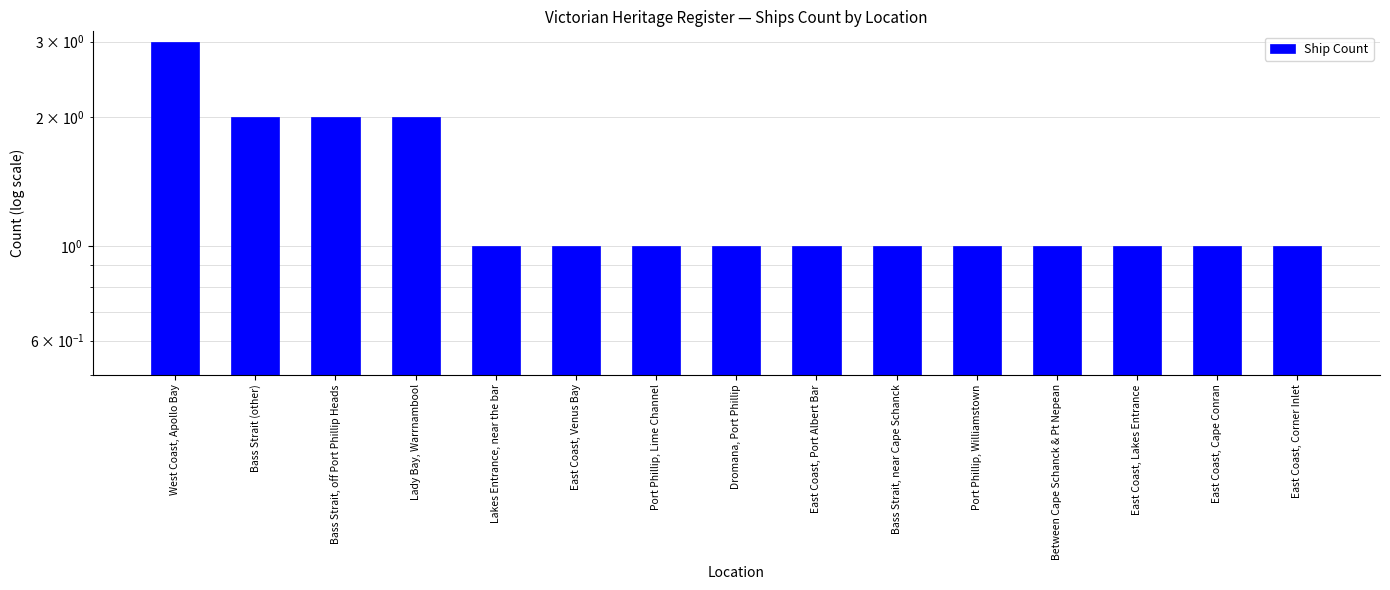

Is it true that the value at Lakes Entrance, near the bar is 0?

False